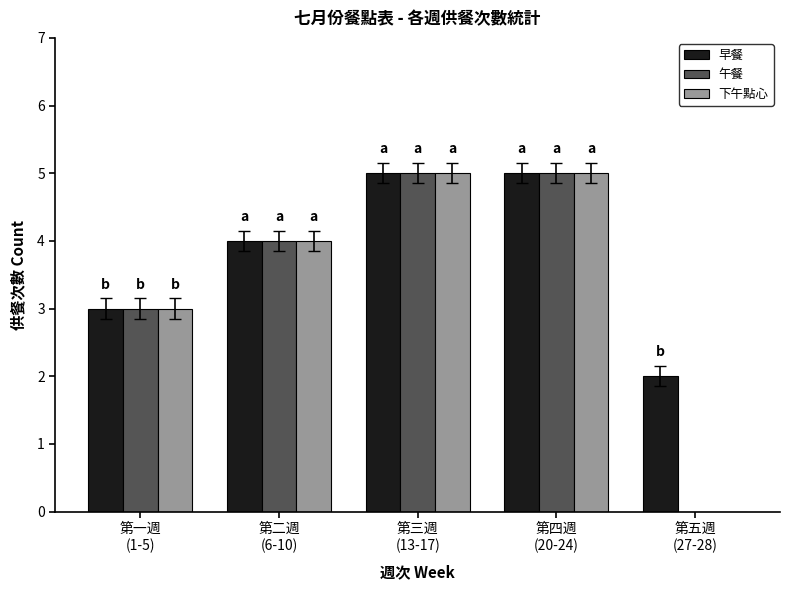

Is it true that 下午點心 equals 0 at 第五週
(27-28)?

True